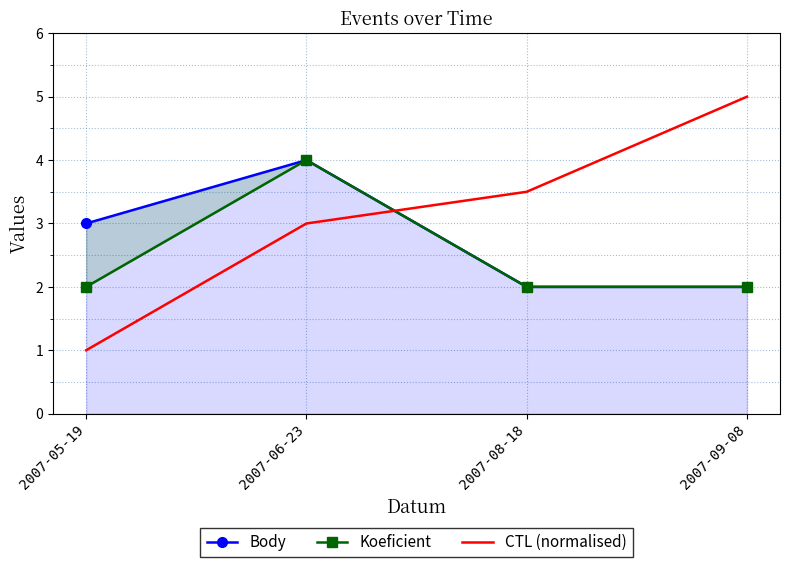

What is the total value across all series at 2007-05-19?

6.0